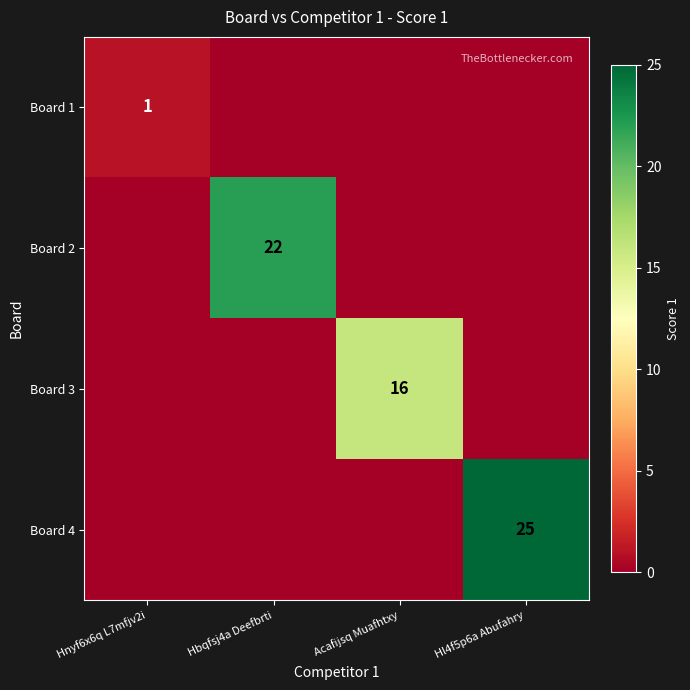

Which category has the highest value across all series?

Hl4f5p6a Abufahry